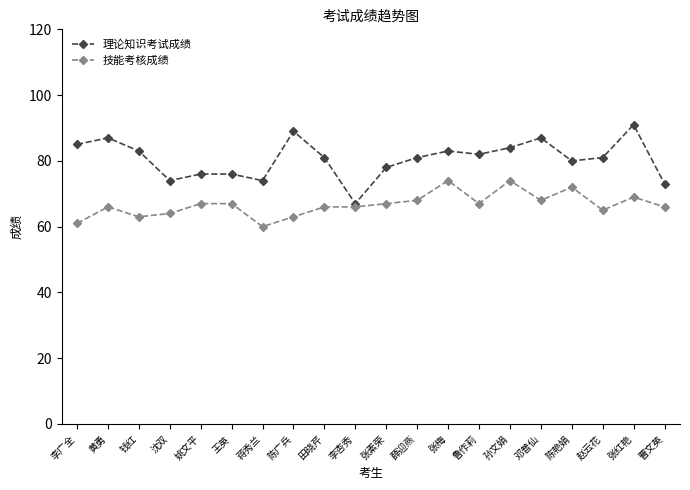

Where is the first local minimum for 技能考核成绩?

钱红